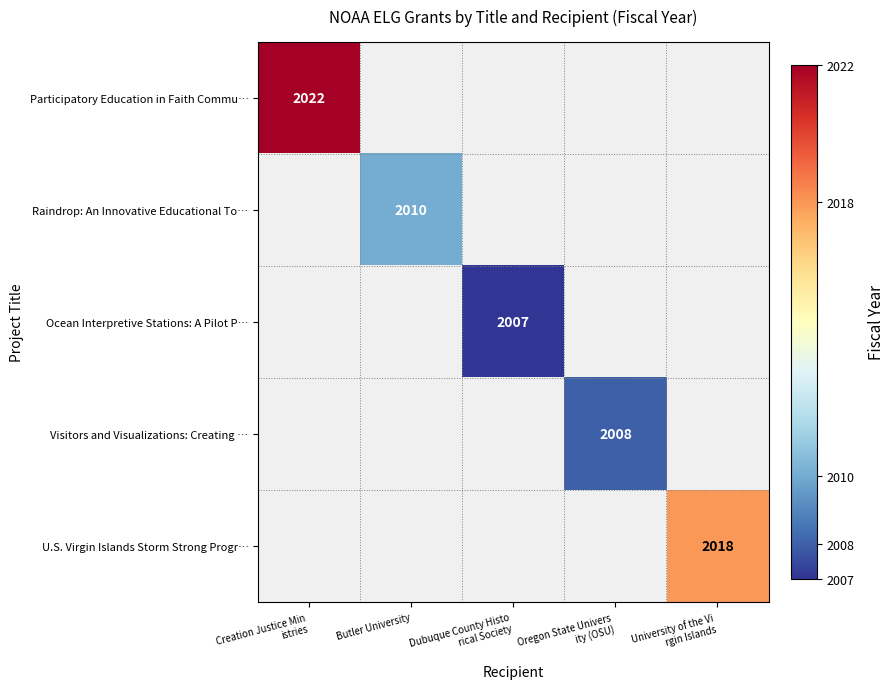

What is the greatest value displayed?

2022.0